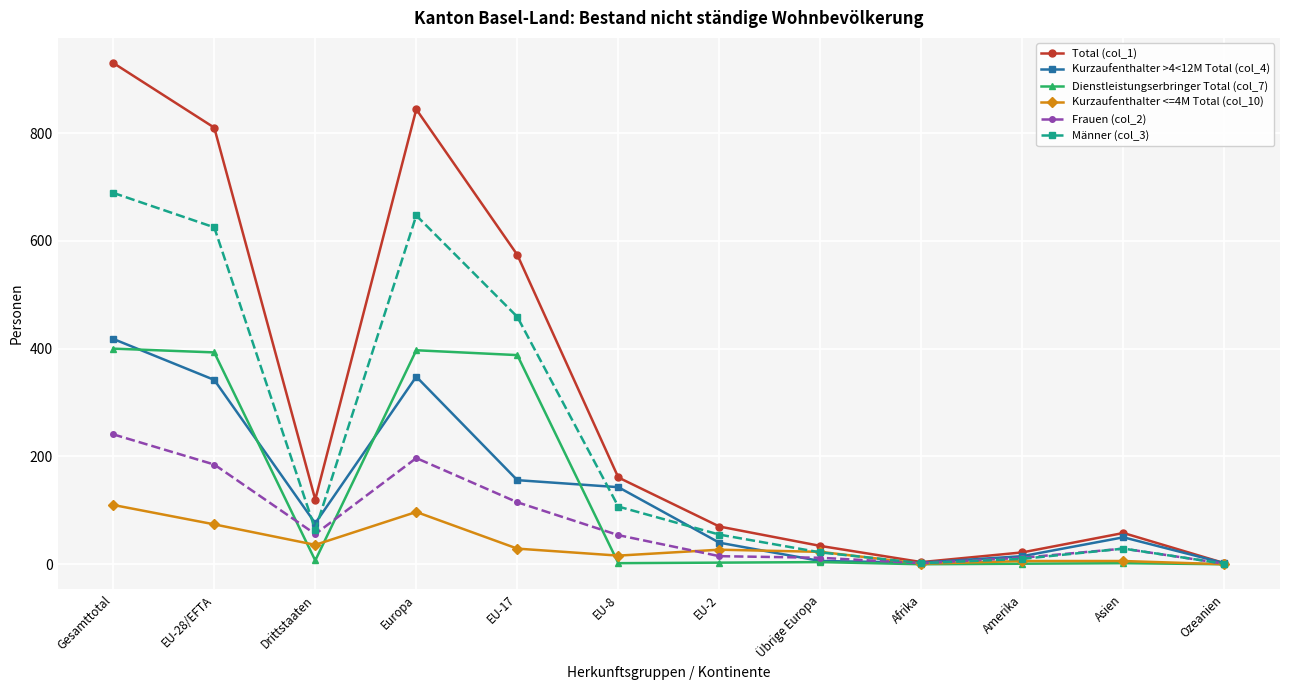

What is the maximum value shown in the chart?

930